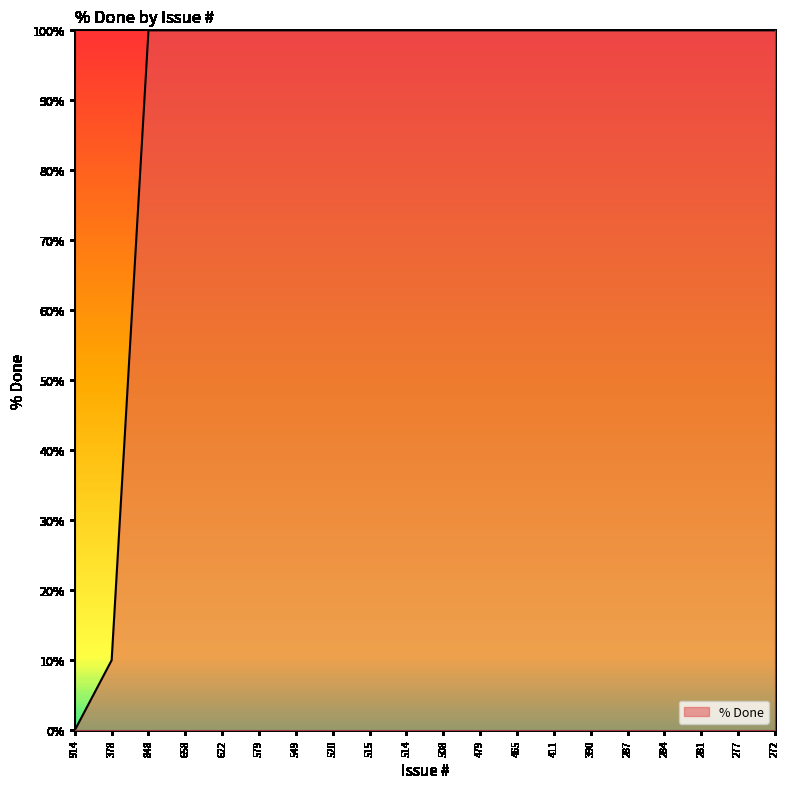

The value at 914 is -47. True or false?

False